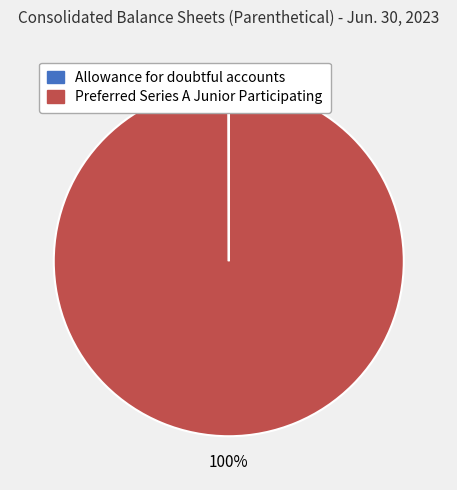

True or false: Preferred Series A Junior Participating accounts for 100% of the total.

True